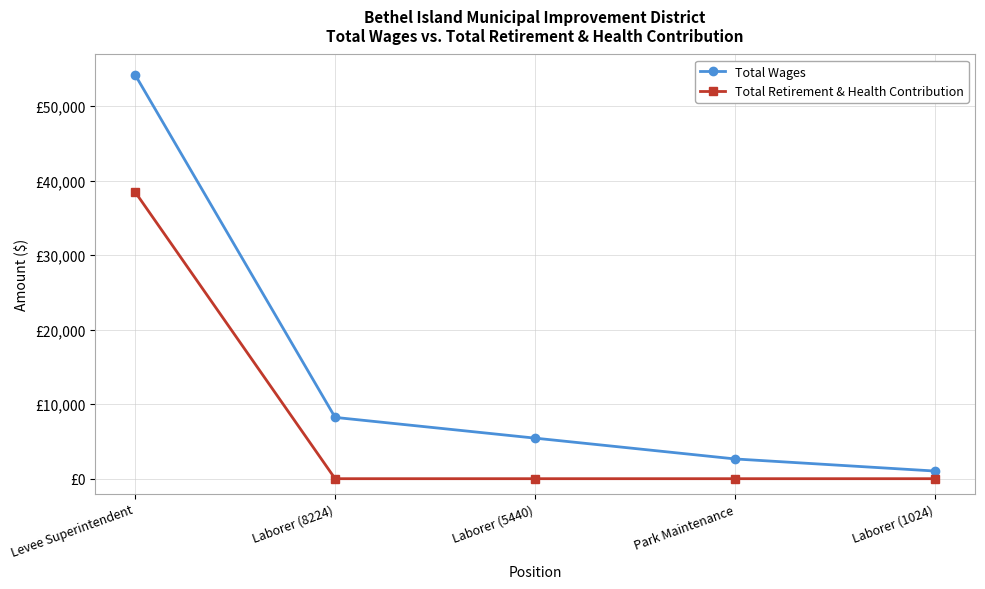

List the series in order of their peak value, lowest first.

Total Retirement & Health Contribution, Total Wages